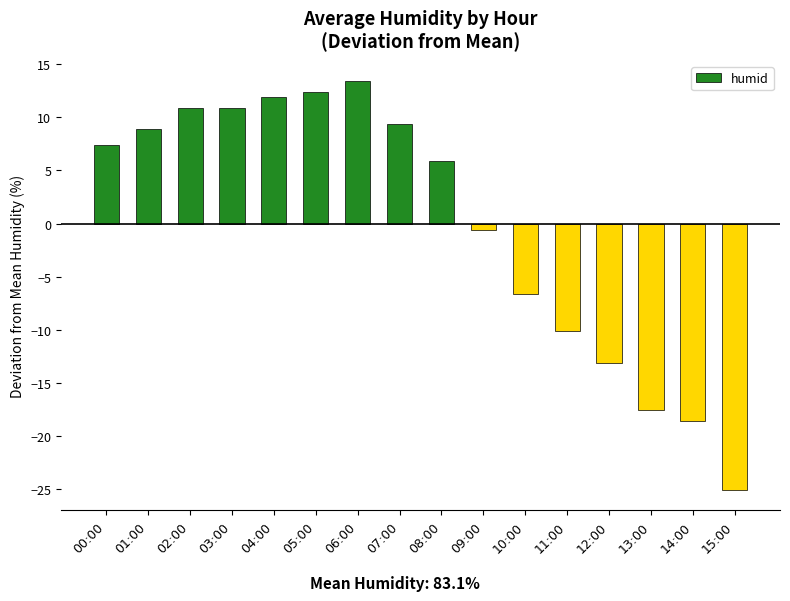

What is the difference between the maximum and minimum values?

38.5